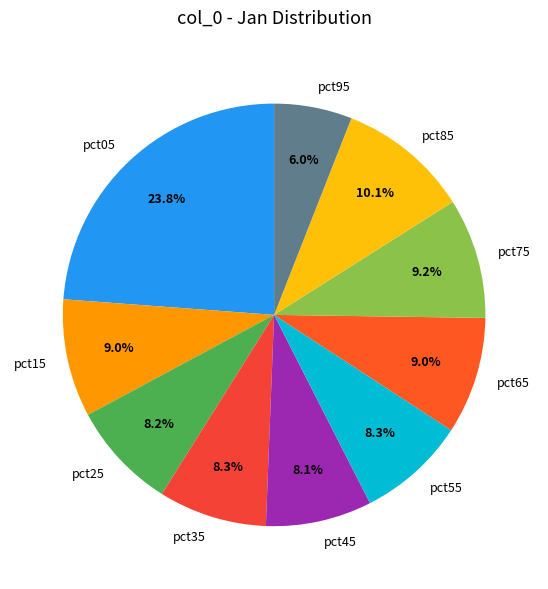

What is the smallest slice in the pie chart?

pct95